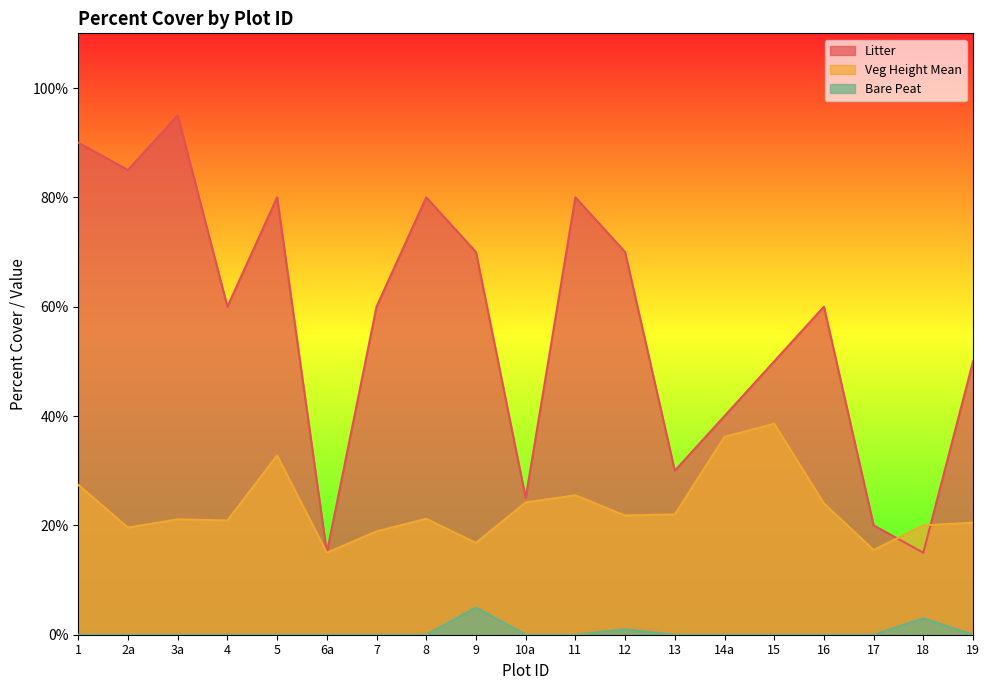

Which series has the largest total across all categories?

Litter